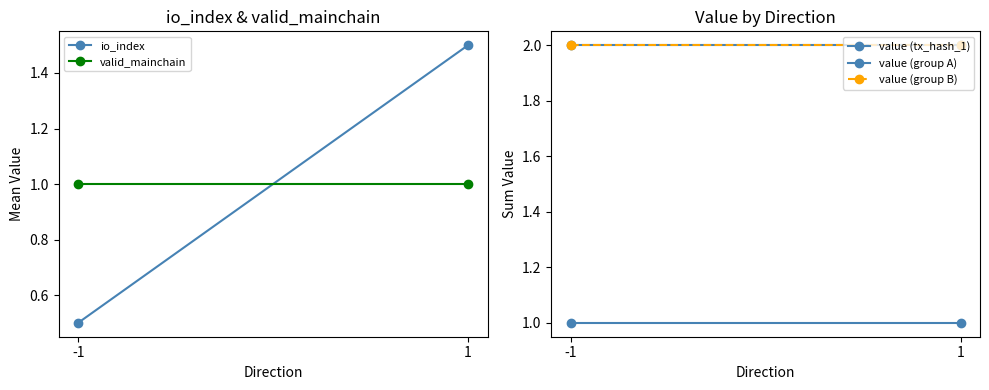

What is the value of the value (group A) point at the 1st from the left?

2.0